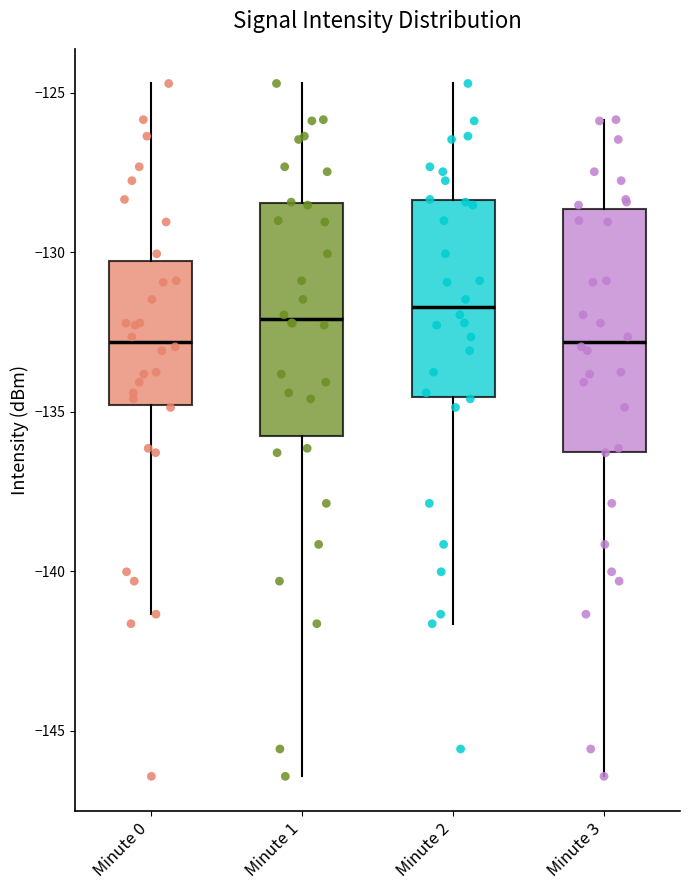

Reading left to right, transcribe this box plot: for each box, give where its median line is, the range the box spans, and where its two whiskers end, as read against the y-axis. The values are not printed on the chart, so give them approximately, as read against the axis.

Minute 0: median -133.0, box -135.0 to -130.5, whiskers -141.5 to -124.5
Minute 1: median -132.0, box -136.0 to -128.5, whiskers -146.5 to -124.5
Minute 2: median -131.5, box -134.5 to -128.5, whiskers -141.5 to -124.5
Minute 3: median -133.0, box -136.0 to -128.5, whiskers -146.5 to -126.0